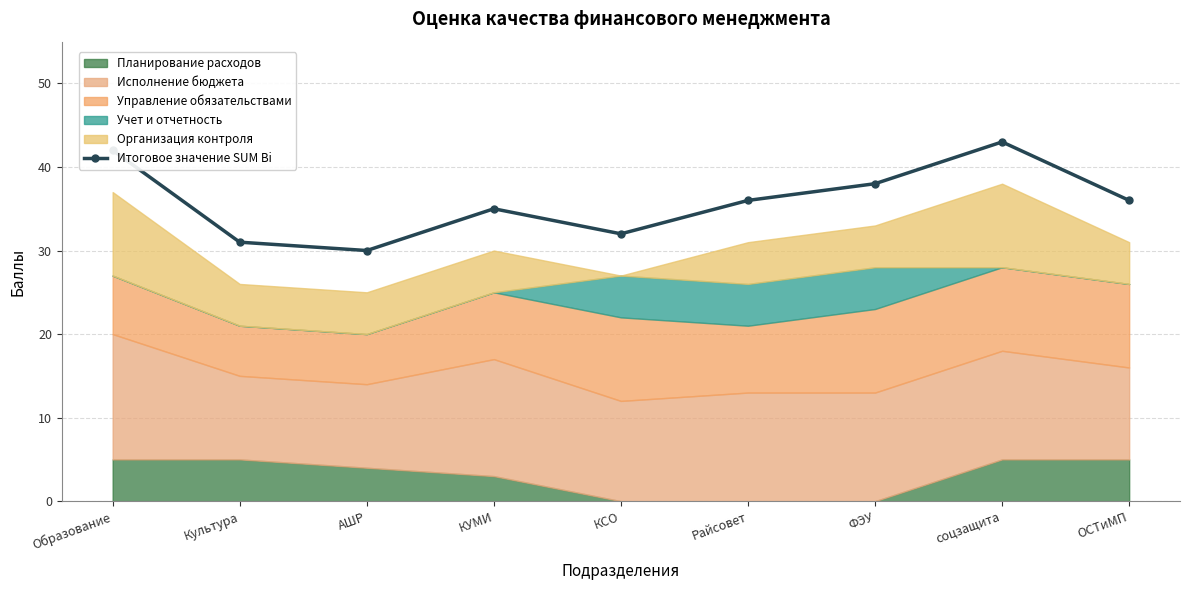

What is the greatest value displayed?

43